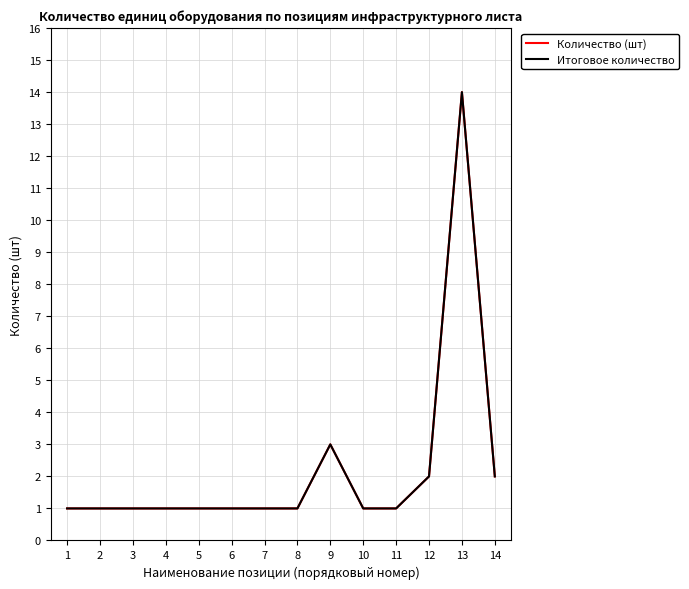

What is the sum of all Итоговое количество values?

31